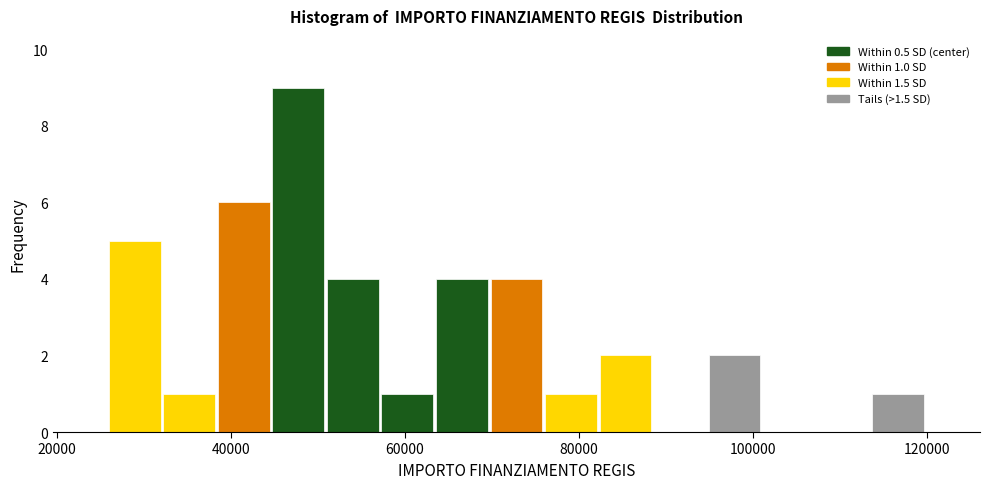

Around what value on the x-axis is the tallest bar? Give the approximate position of its centre, as read against the axis.

48000